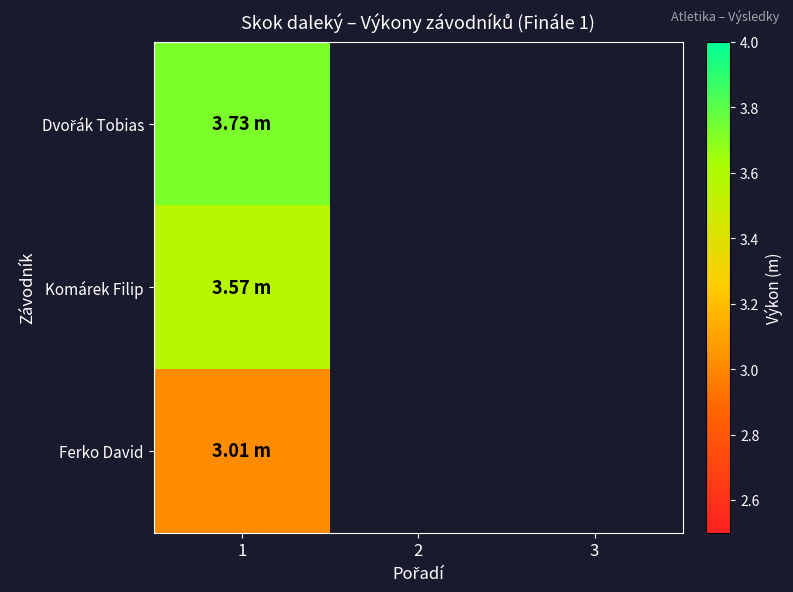

What is the minimum value for Dvořák Tobias?

3.7